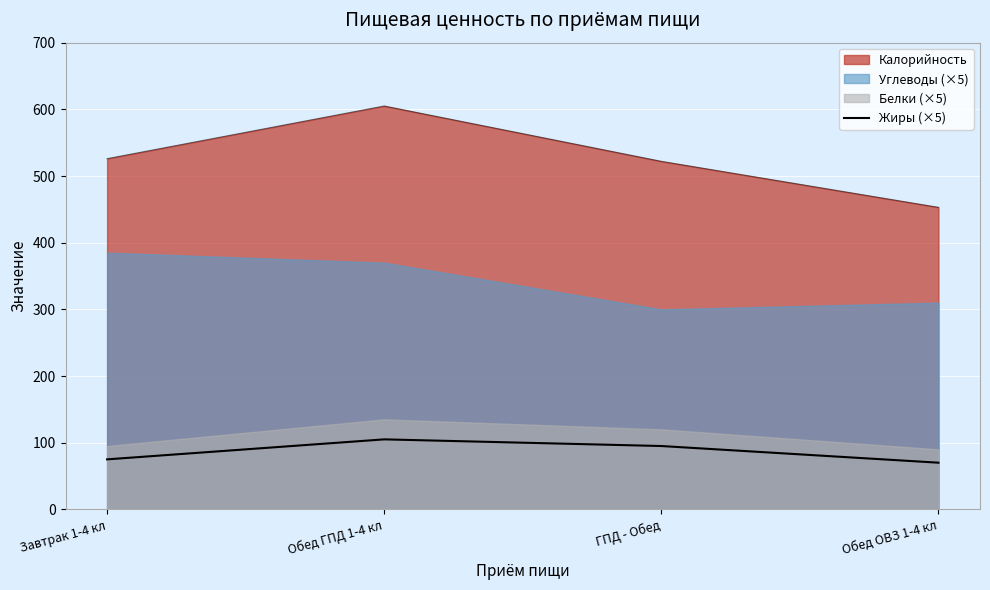

How many points are higher than both their immediate neighbors (excluding endpoints)?

1